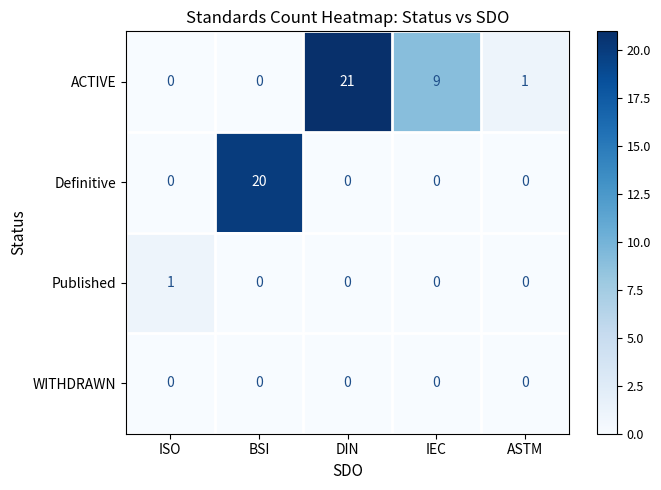

Reading left to right, transcribe all the data shown in this chart.

ACTIVE: 0	0	21	9	1
Definitive: 0	20	0	0	0
Published: 1	0	0	0	0
WITHDRAWN: 0	0	0	0	0